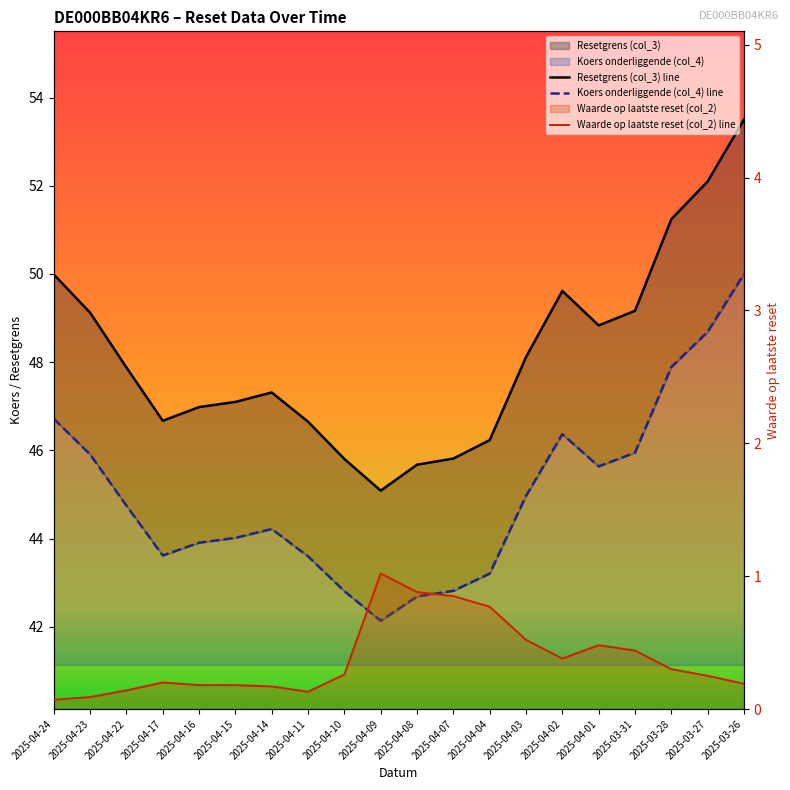

How many lines are shown in the chart?

3